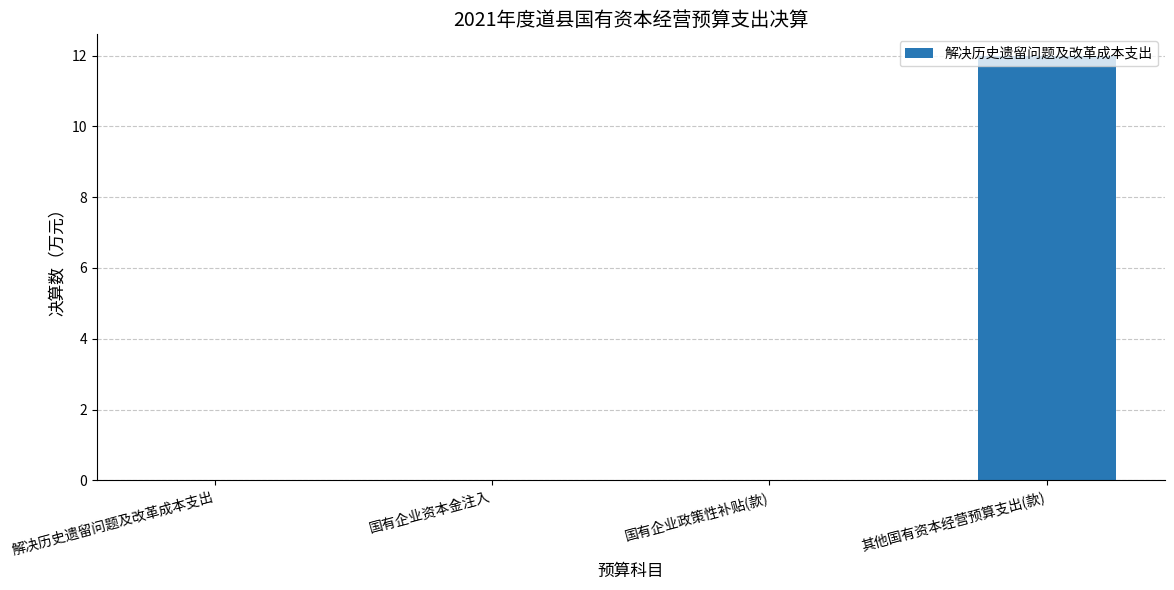

Between 国有企业政策性补贴(款) and 其他国有资本经营预算支出(款), which is larger?

其他国有资本经营预算支出(款)